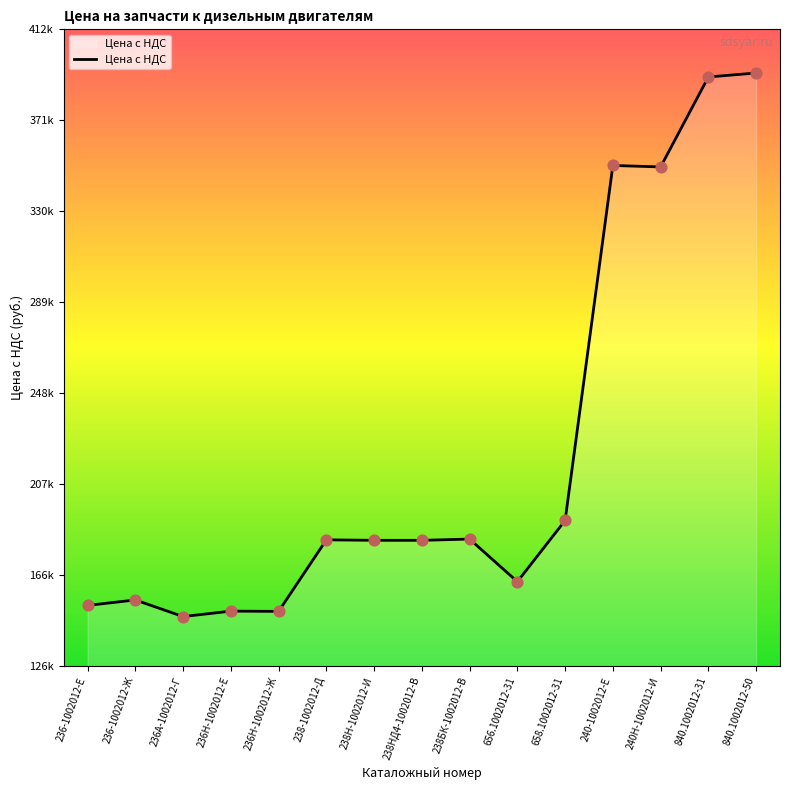

Is this an area chart (filled region under the line)?

Yes